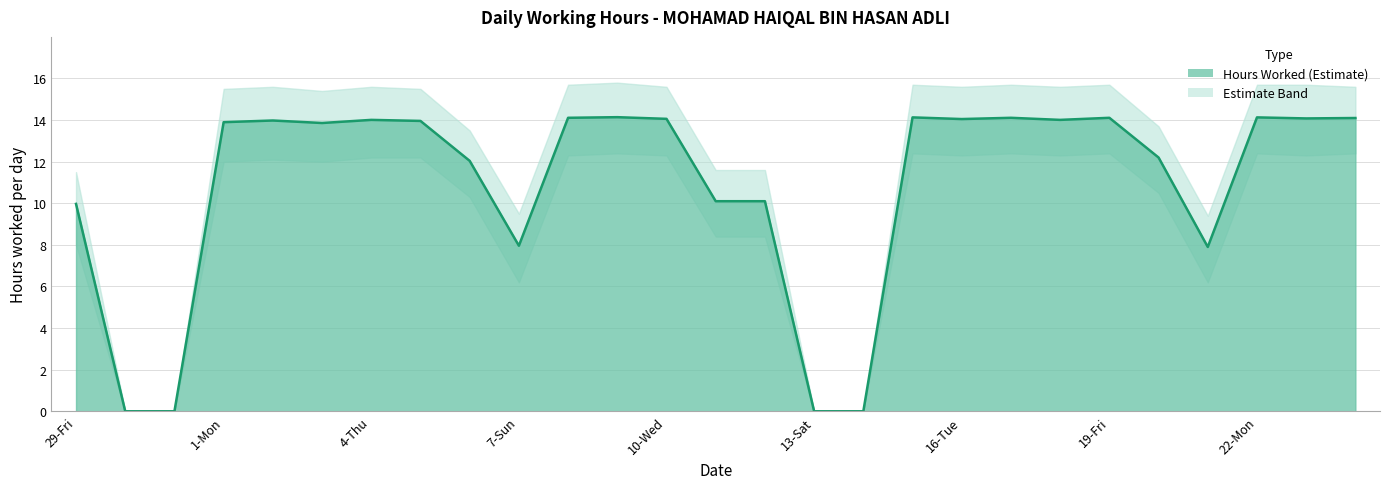

Where is the data nearest to the value 7?

21-Sun